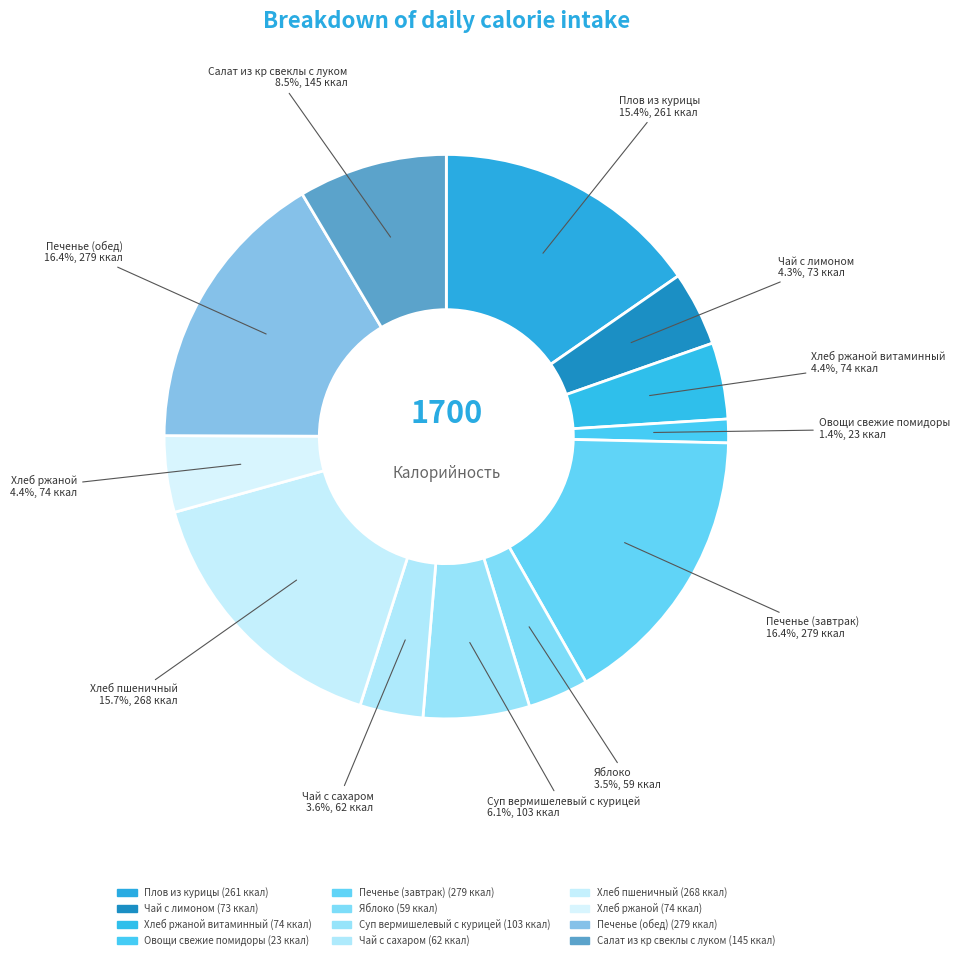

Which slice is the largest?

Печенье (завтрак)